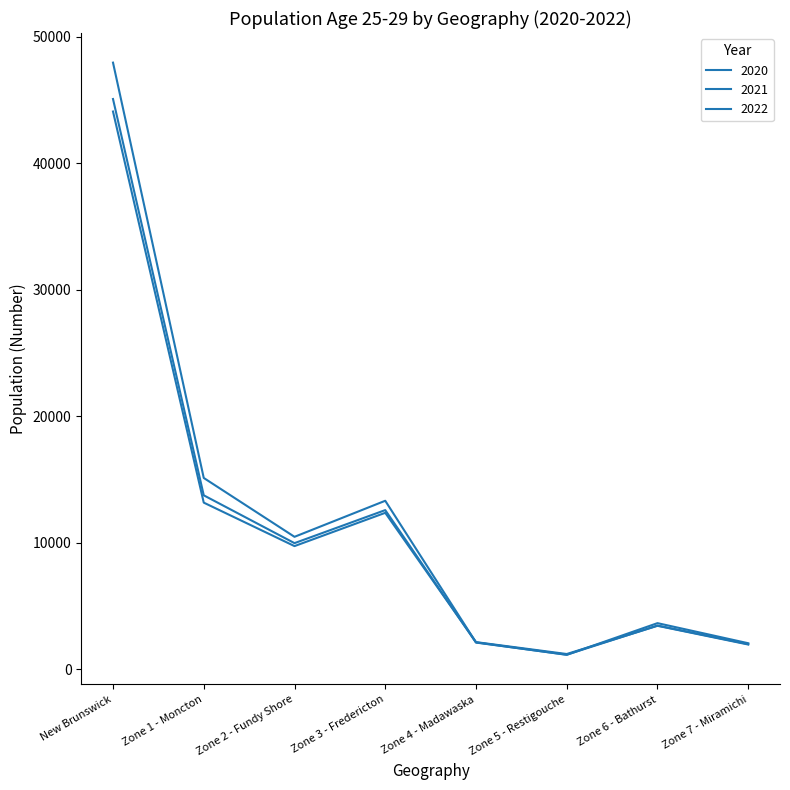

Where does the 2021 series first go above 9981?

New Brunswick